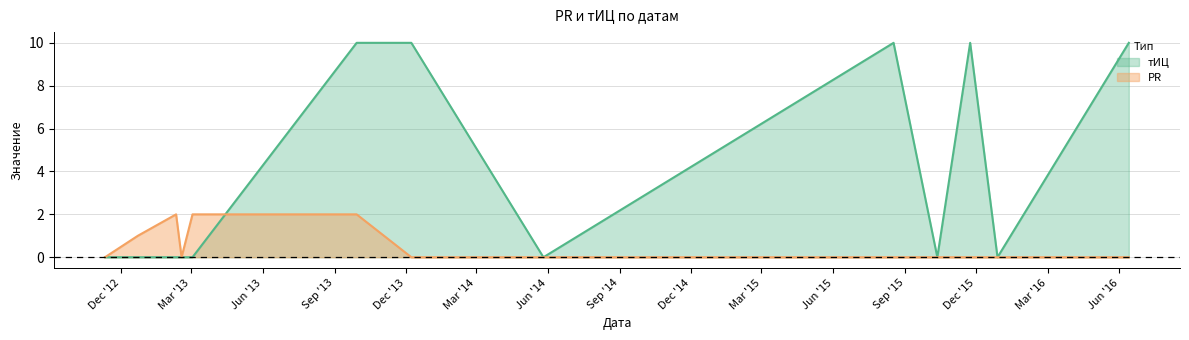

What are all the series names shown in the legend?

тИЦ, PR